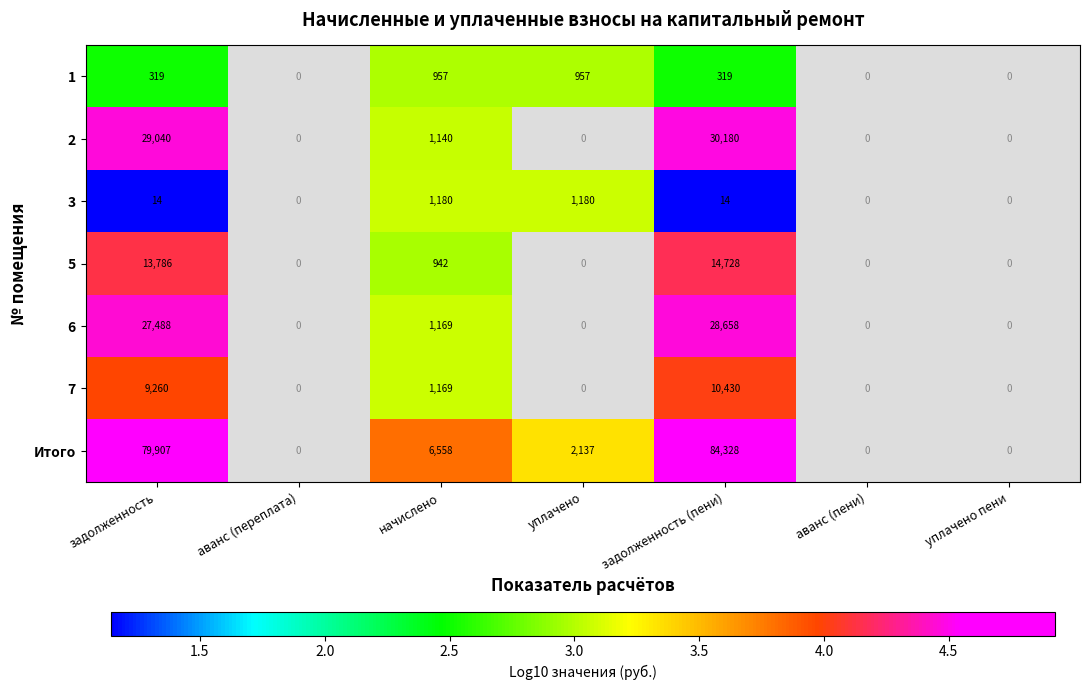

Rank the series at задолженность (пени) from highest to lowest value.

Итого, 2, 6, 5, 7, 1, 3